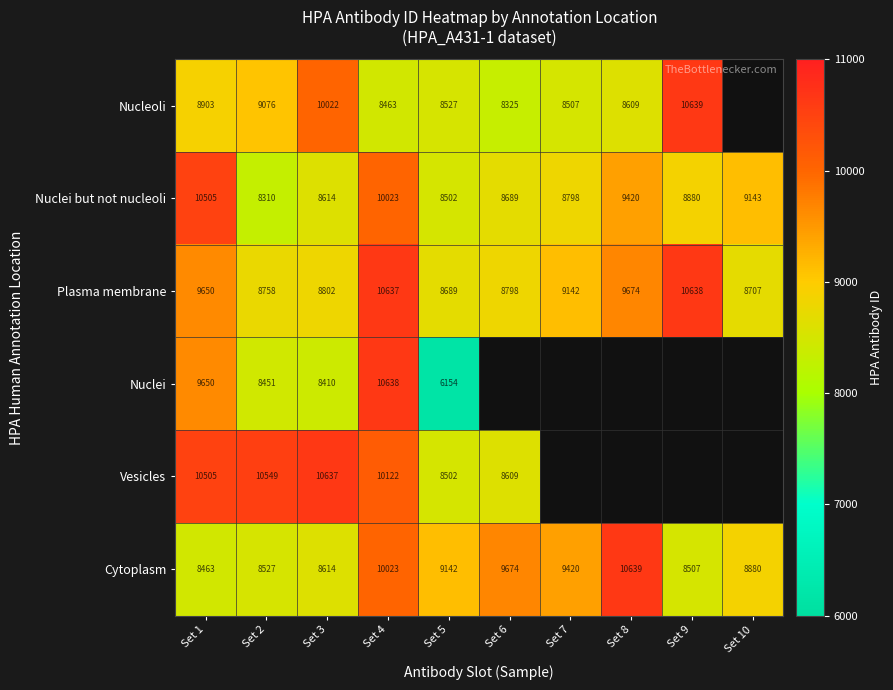

Where does the Nuclei but not nucleoli series first go above 8880?

Set 1